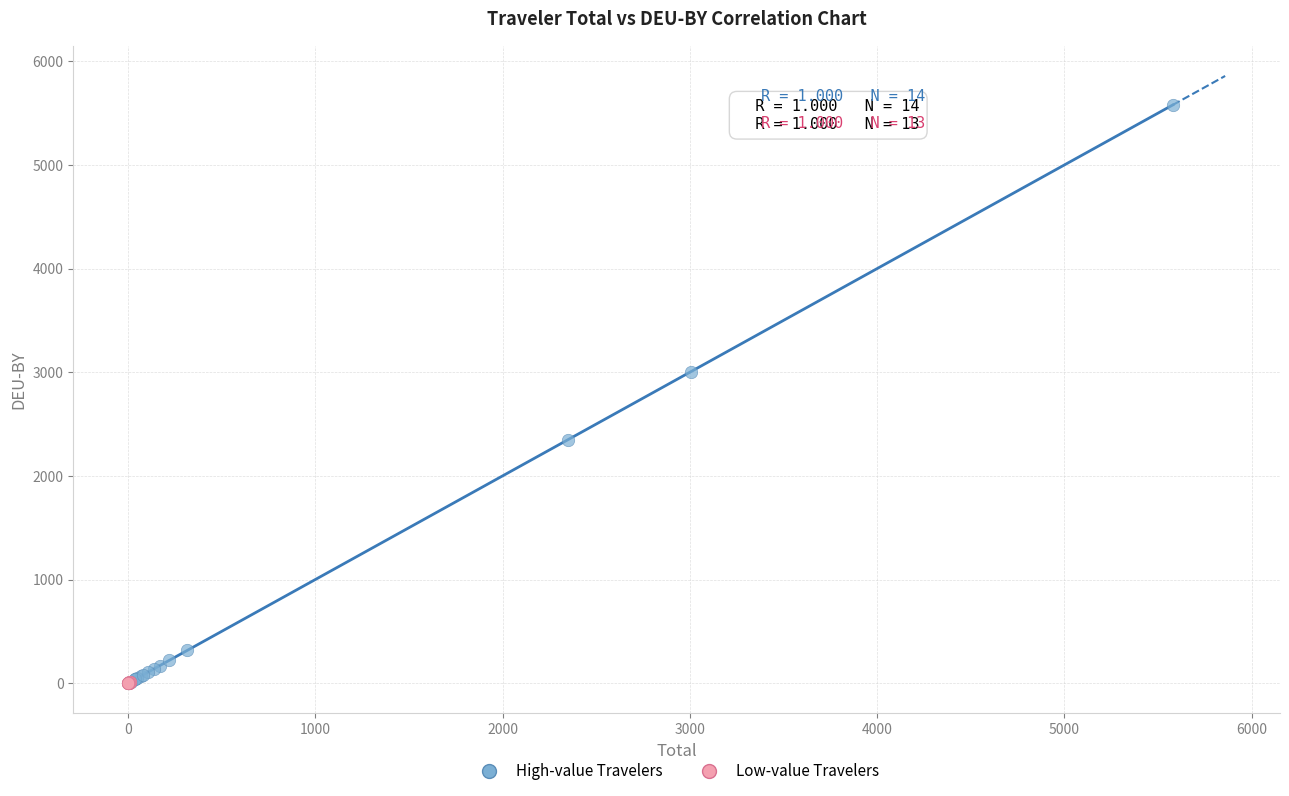

Which series has the widest spread of Y values?

High-value Travelers